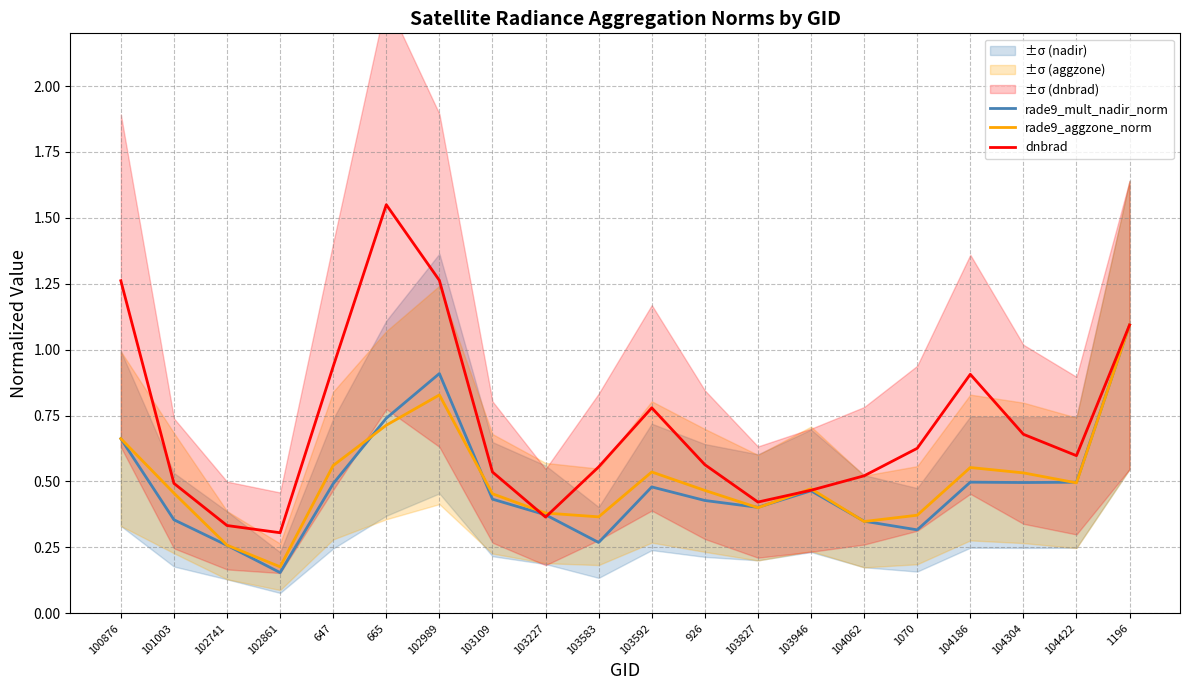

What is the difference between the rade9_aggzone_norm values at 104304 and 1196?

0.6